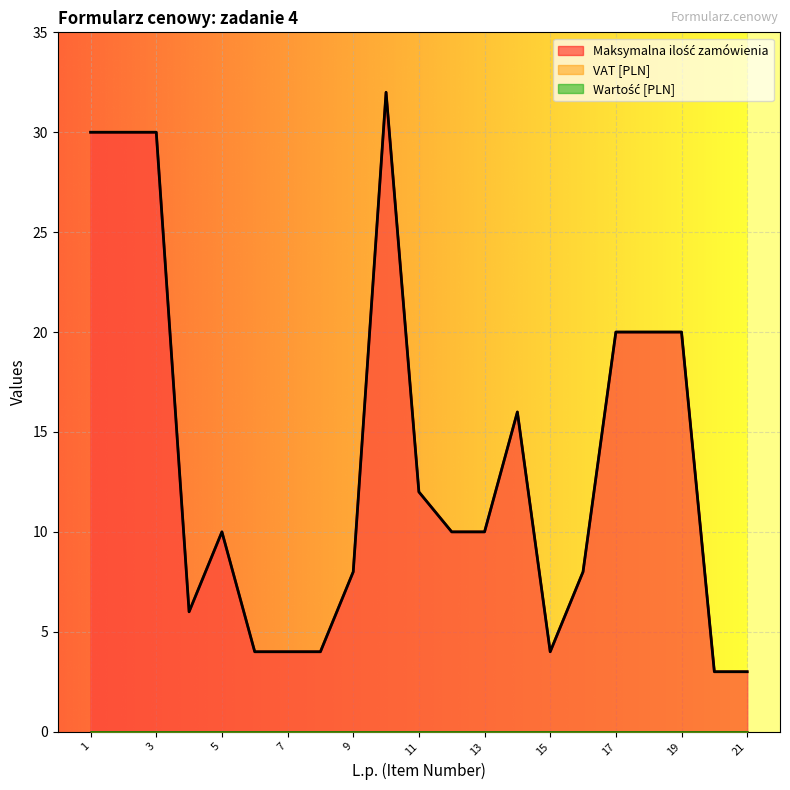

True or false: Maksymalna ilość zamówienia and Wartość [PLN] intersect in this chart.

False